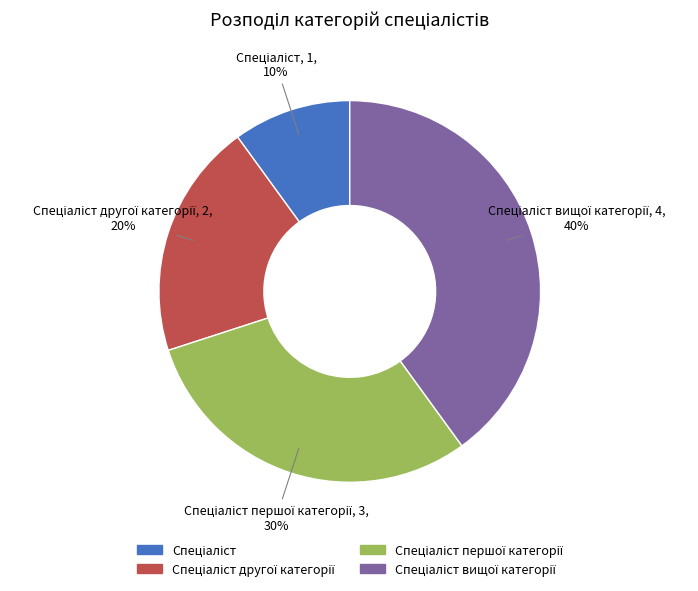

Does any single category account for the majority?

No